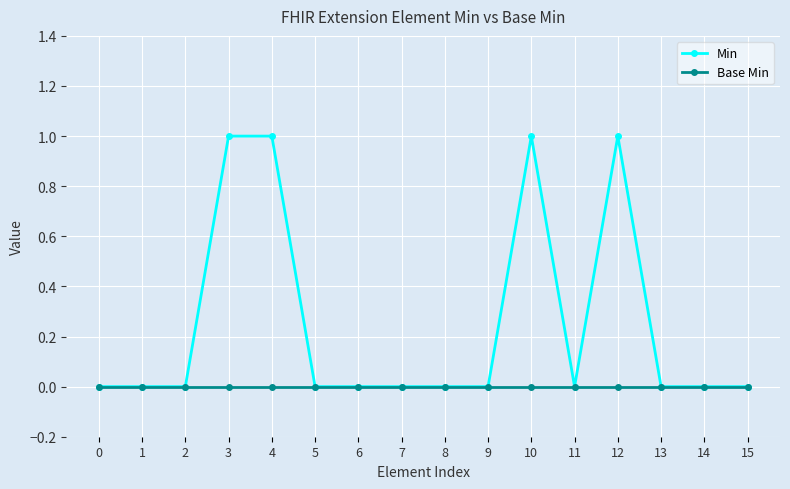

Which series has the largest total across all categories?

Min